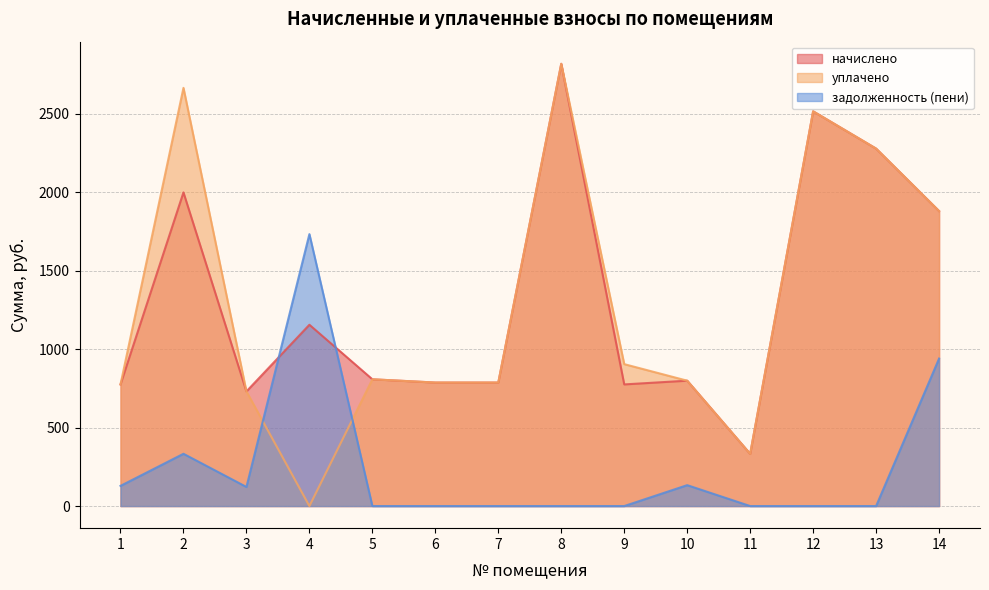

The value of уплачено at 1 is 775.2. True or false?

True